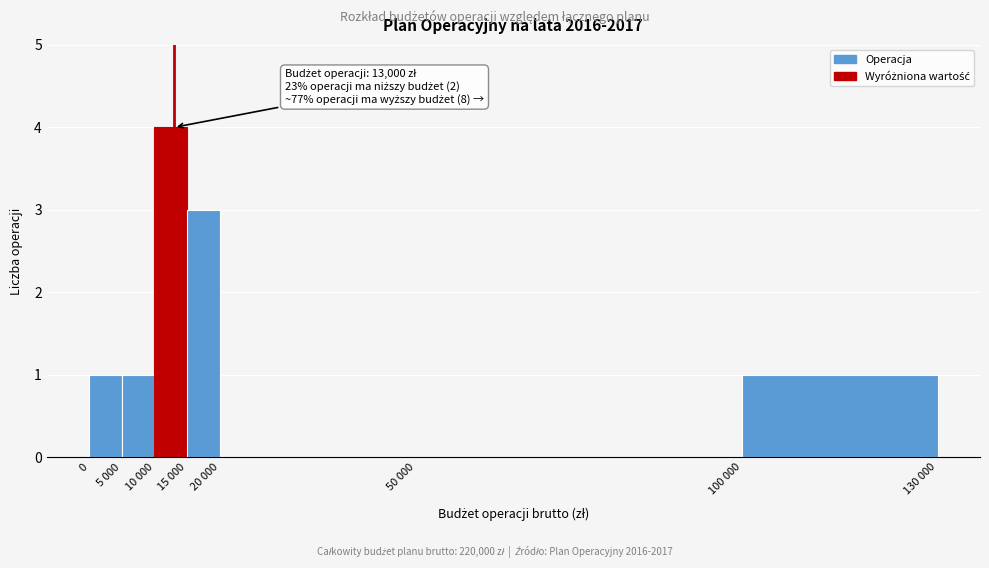

Reading right to left, list all the values displayed in this chart.

100 000=1	50 000=0	20 000=0	15 000=3	10 000=4	5 000=1	0=1